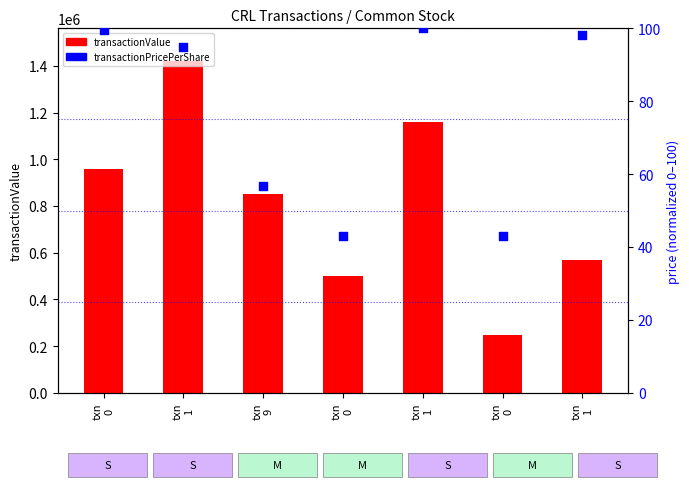

What are all the series names shown in the legend?

transactionValue, transactionPricePerShare